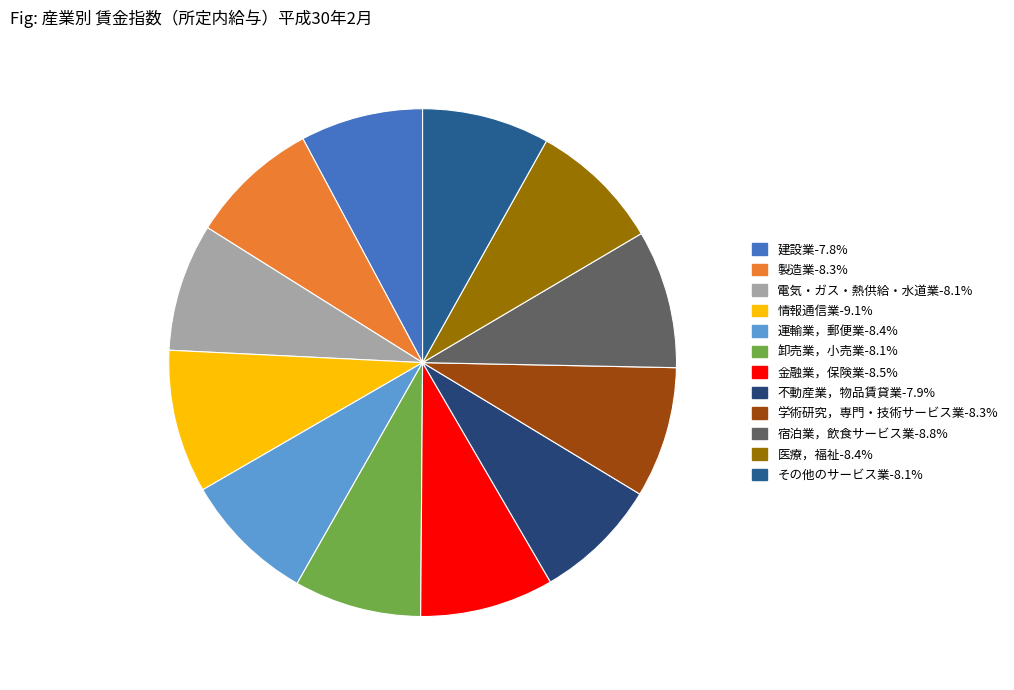

Does any single category account for the majority?

No